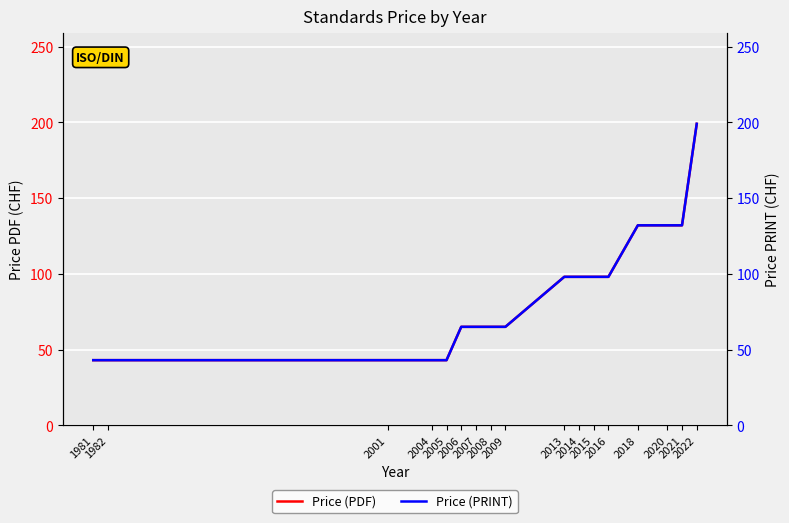

What is the average value of the Price (PRINT) series?

86